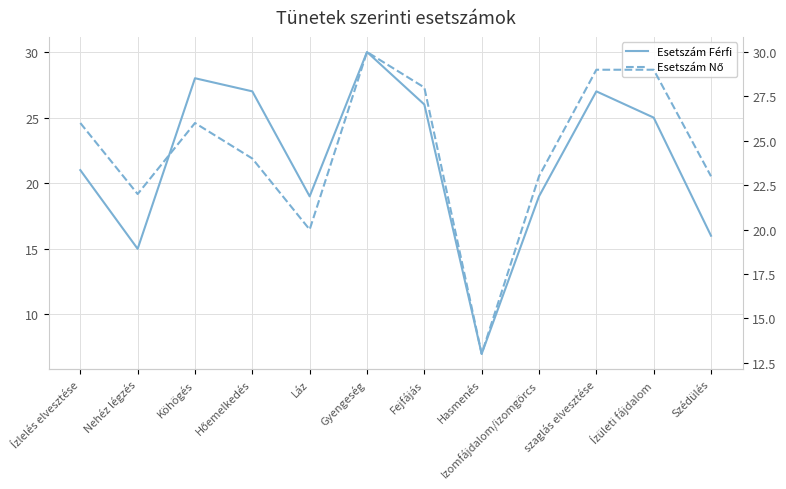

What is the lowest value of the Esetszám Nő series?

13